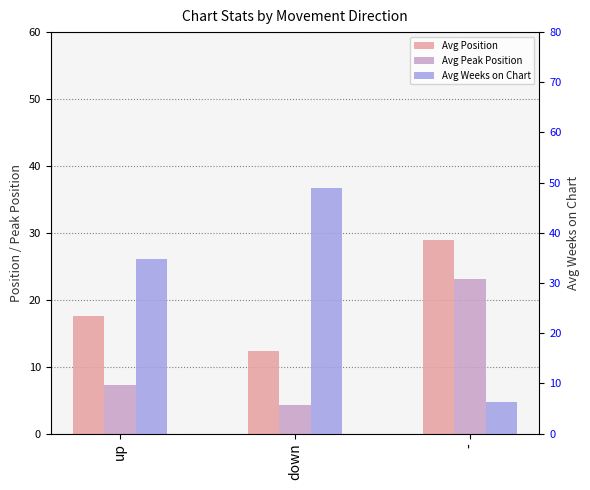

What is the approximate value of Avg Weeks on Chart at down?

48.9